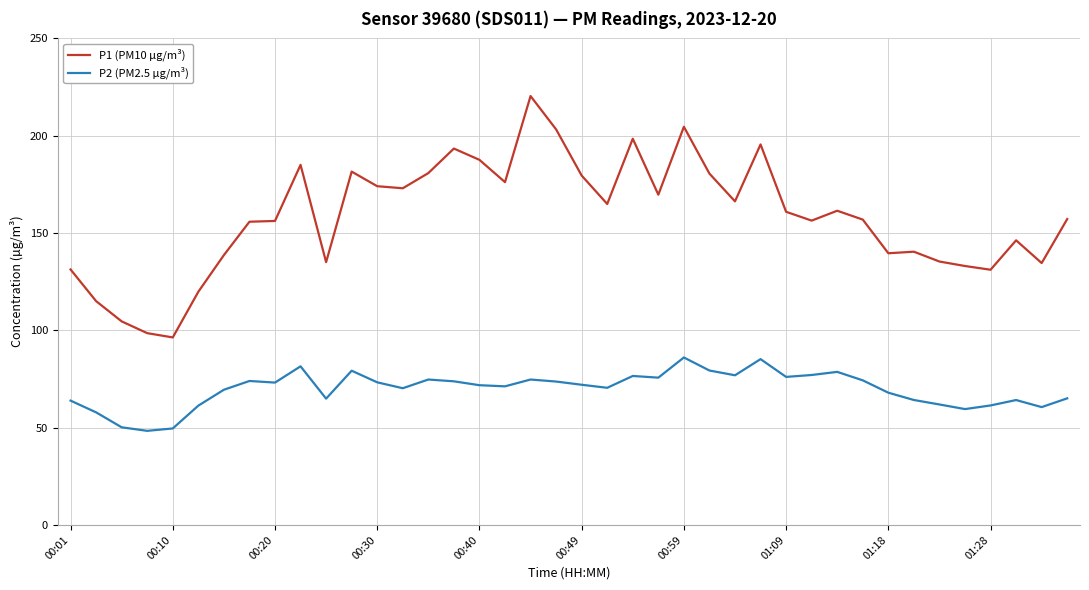

What is the greatest value displayed?

220.4